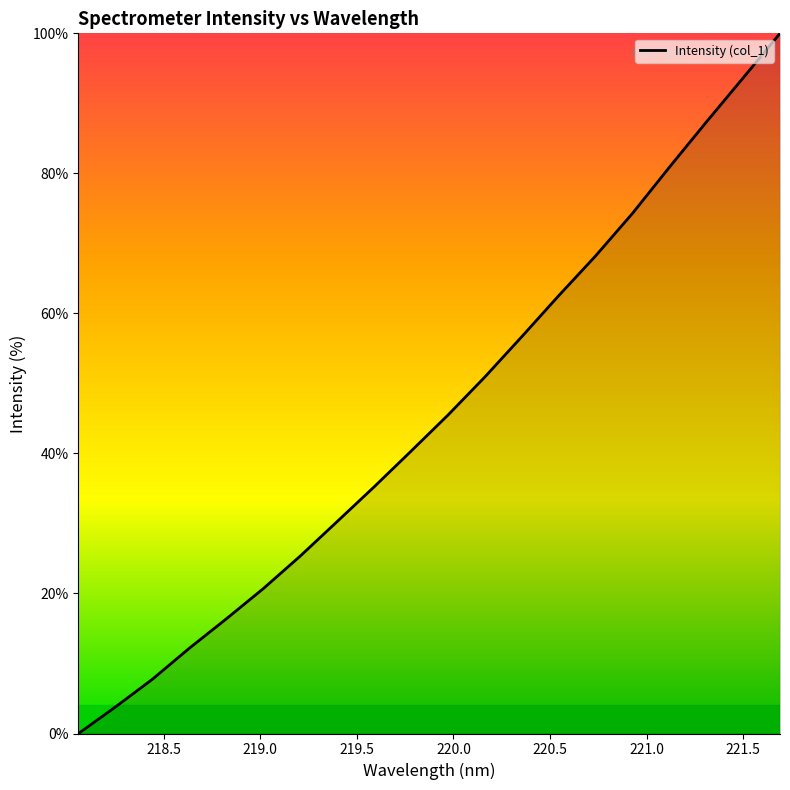

What is the sum of all values?

911.7